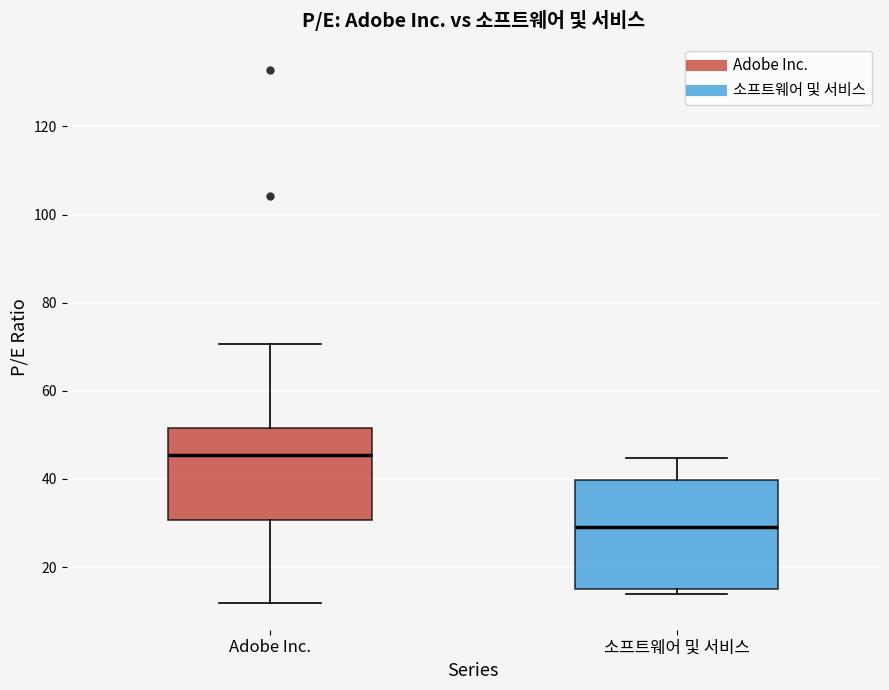

Which box's median line is the lowest?

소프트웨어 및 서비스